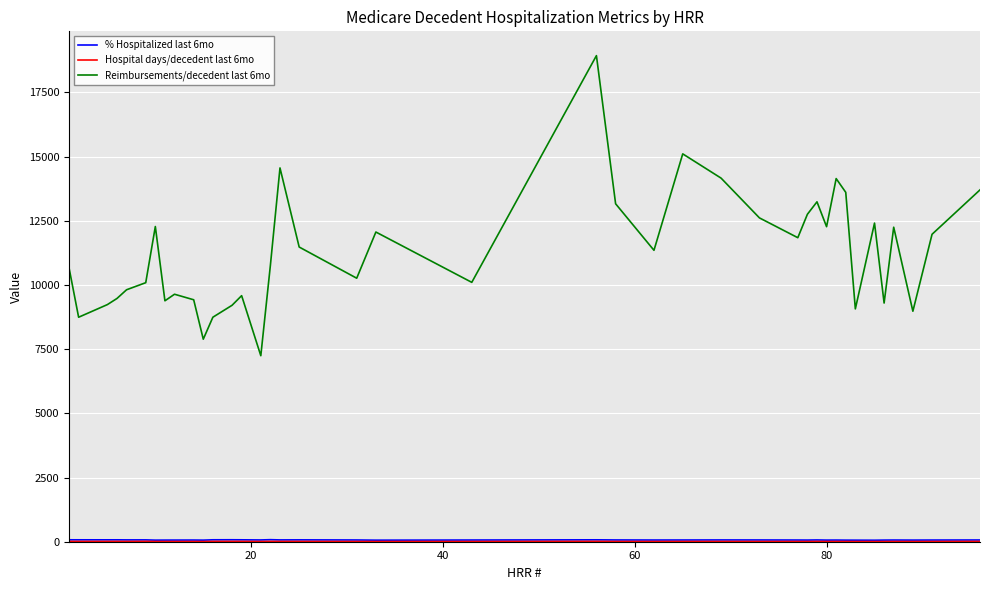

What is the minimum value for Reimbursements/decedent last 6mo?

7244.3